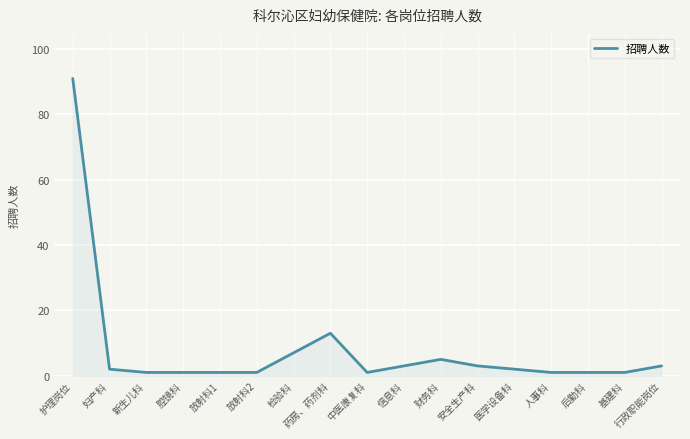

True or false: the data shows 23 at 药房、药剂科.

False